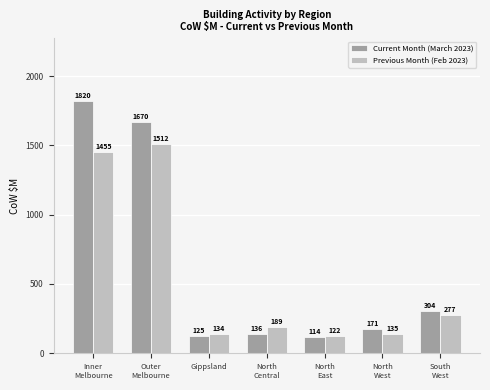

What is the average value of the Previous Month (Feb 2023) series?

546.3